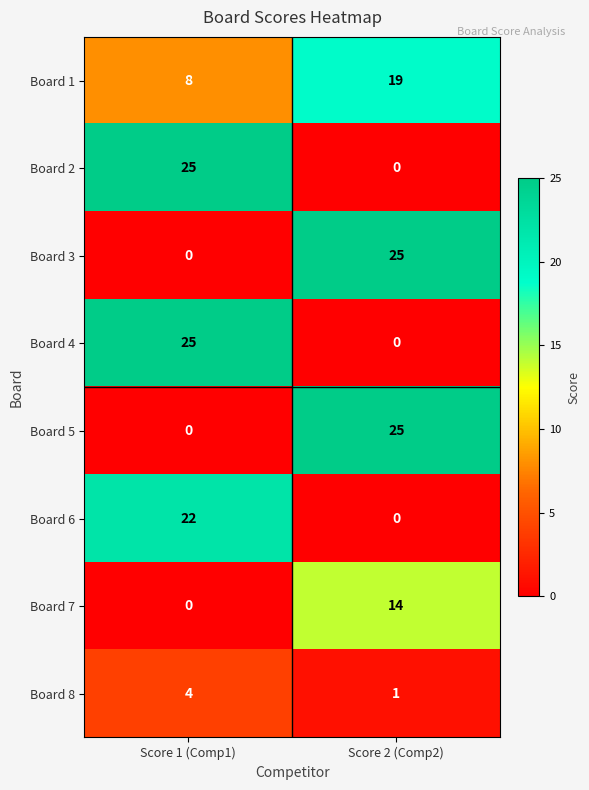

Which series has the largest total across all categories?

Board 1